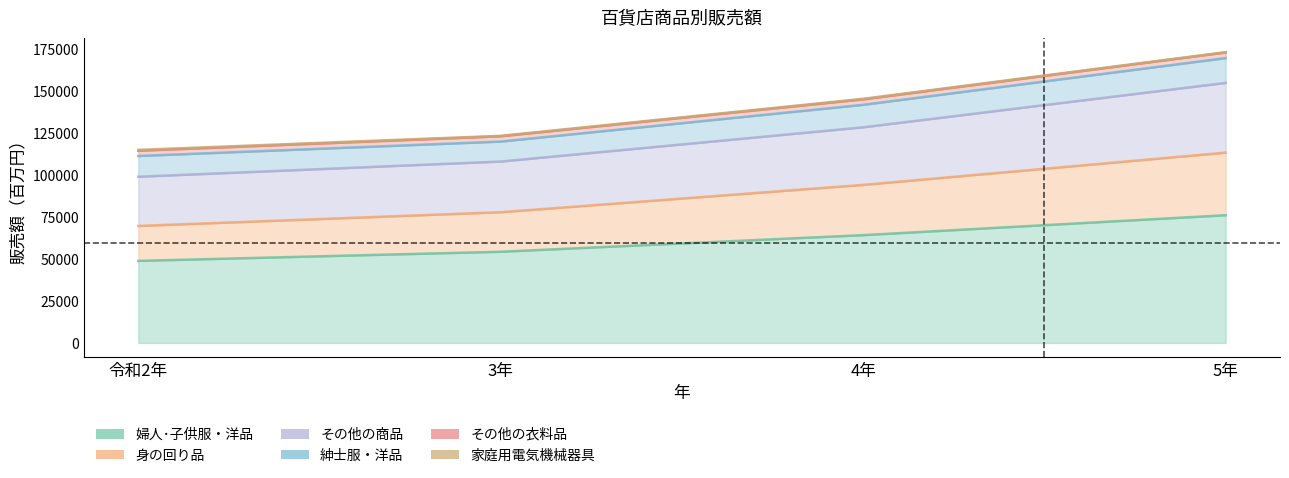

Count the number of categories in the chart.

4